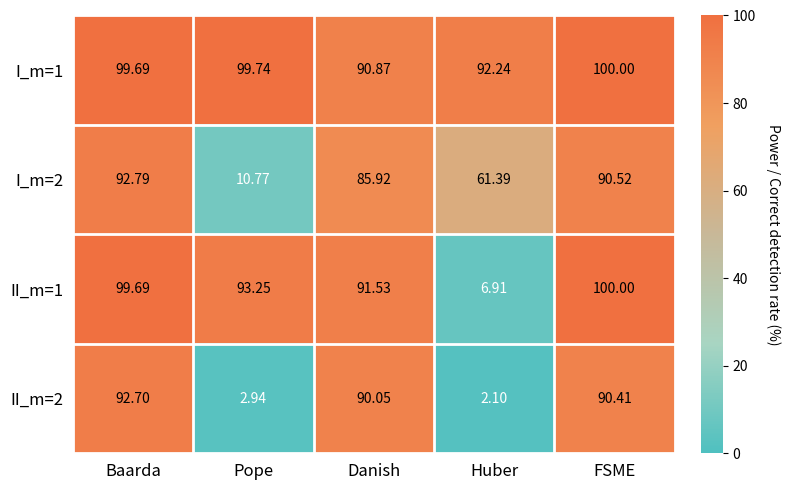

Which label corresponds to the smallest value in the chart?

Huber